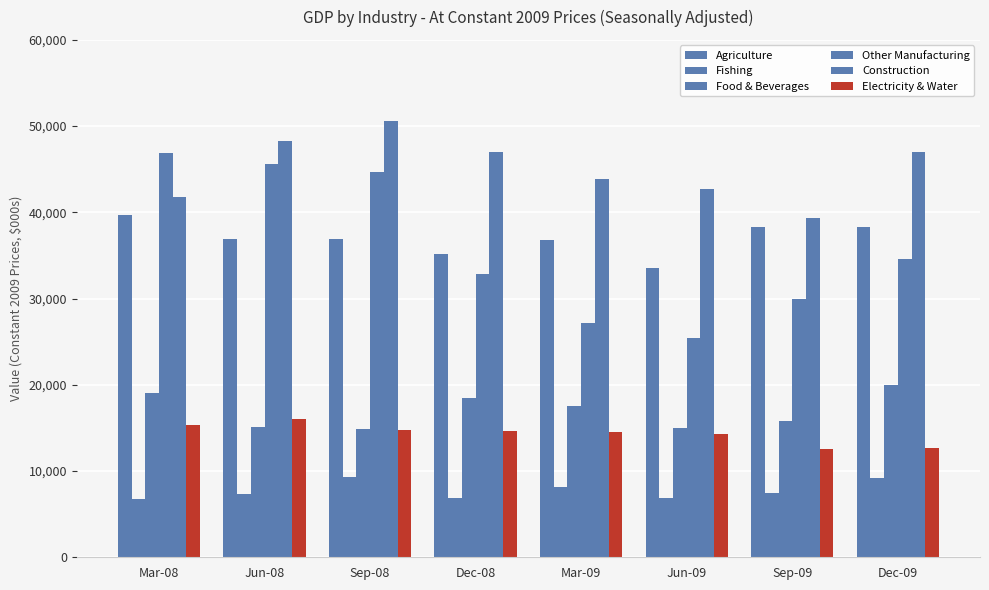

Does the chart contain stacked bars?

No